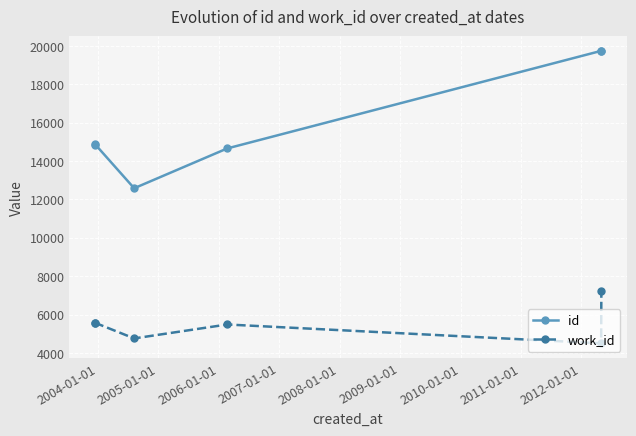

In id, how many points are higher than both neighbors (excluding endpoints)?

1